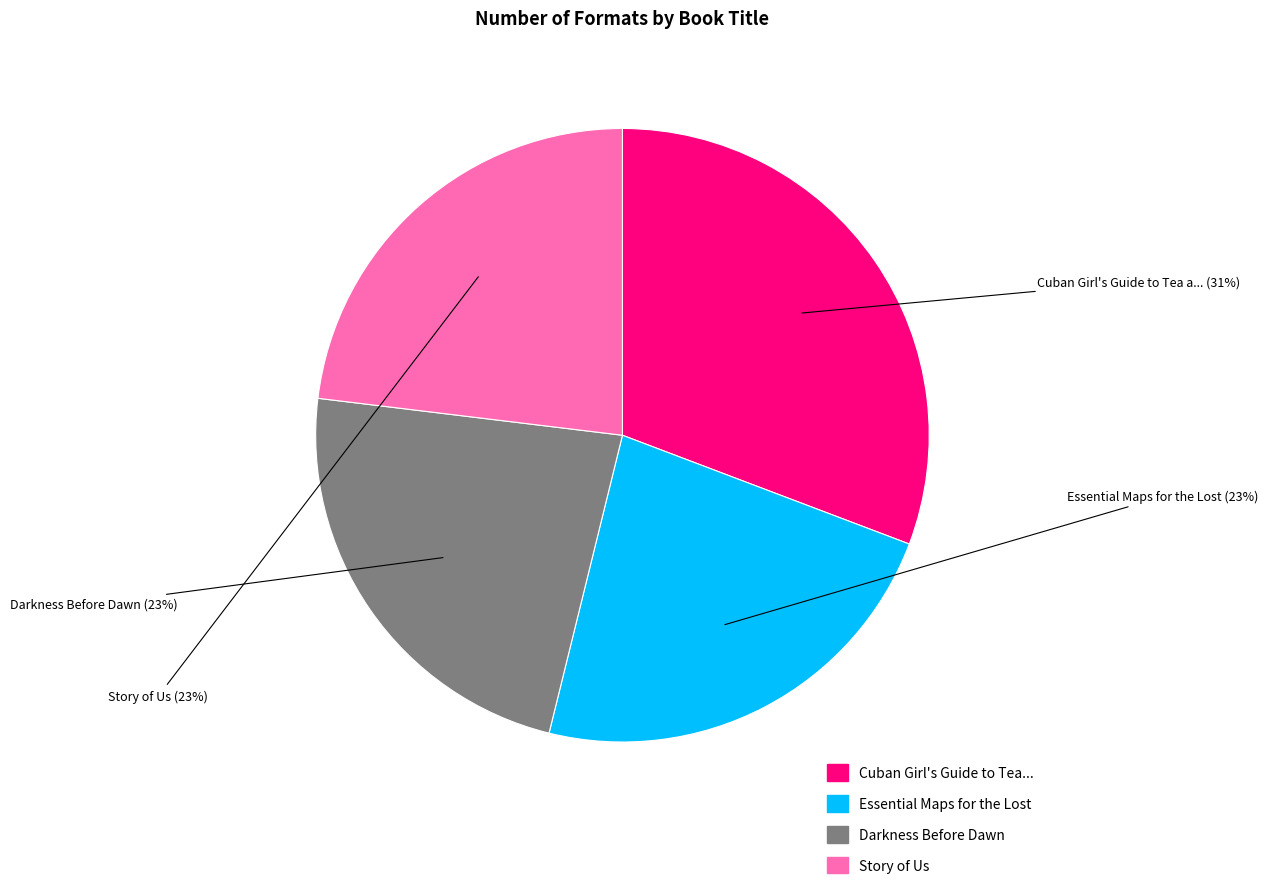

To the nearest percent, what is the difference between the largest and smallest slice percentages?

8%